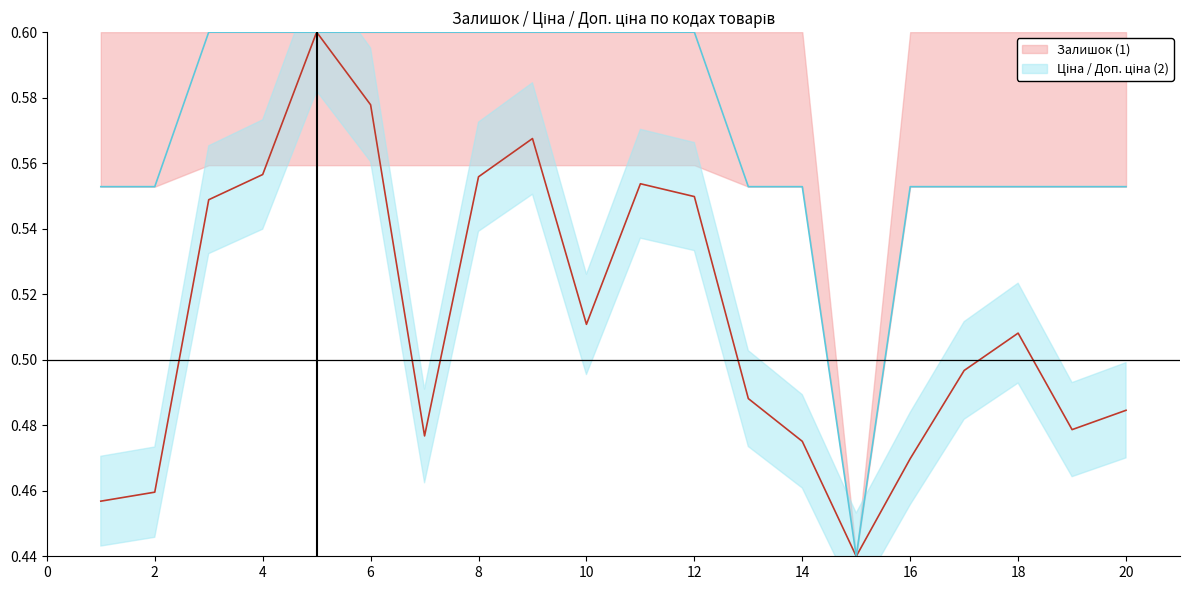

Which series changed the most between 8 and 18?

Залишок (1)